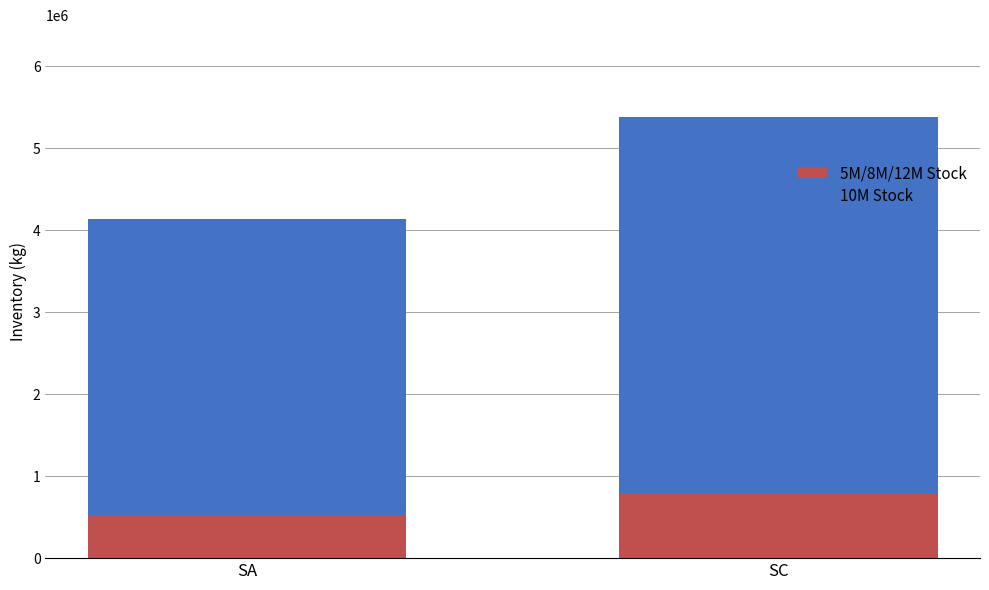

Which category has the highest value in the 5M/8M/12M Stock series?

SC